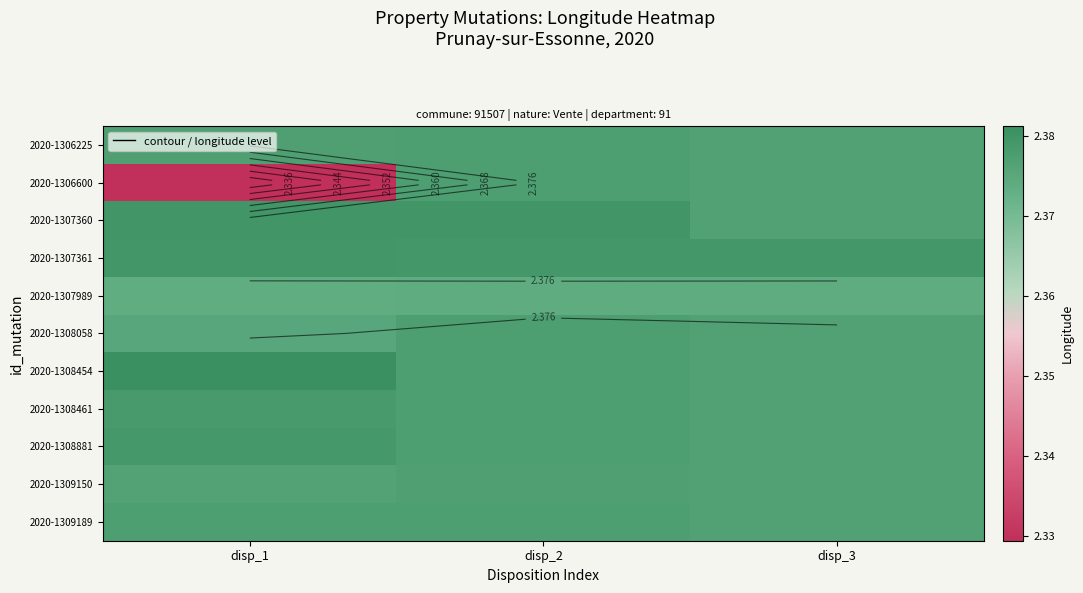

What is the greatest value displayed?

2.4